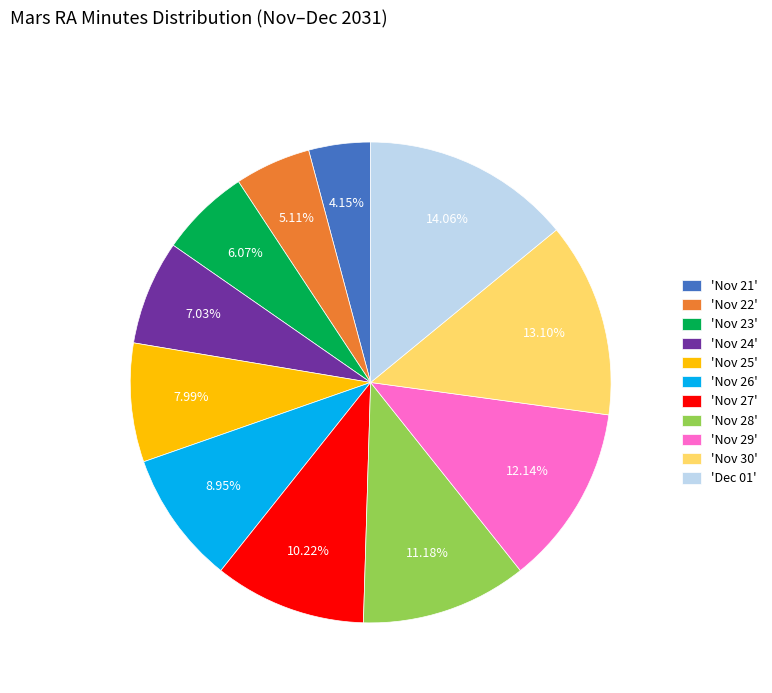

Is there a majority slice in this chart?

No